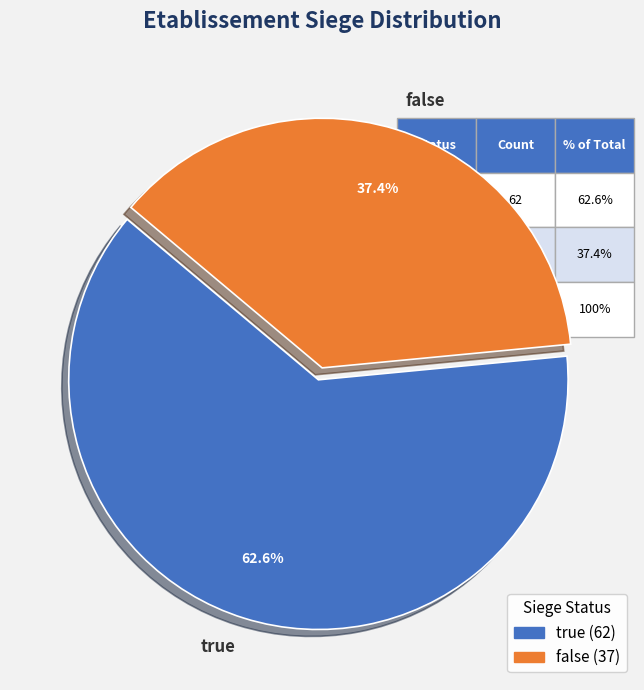

Approximately how many times larger is the value at false compared to true?

0.6